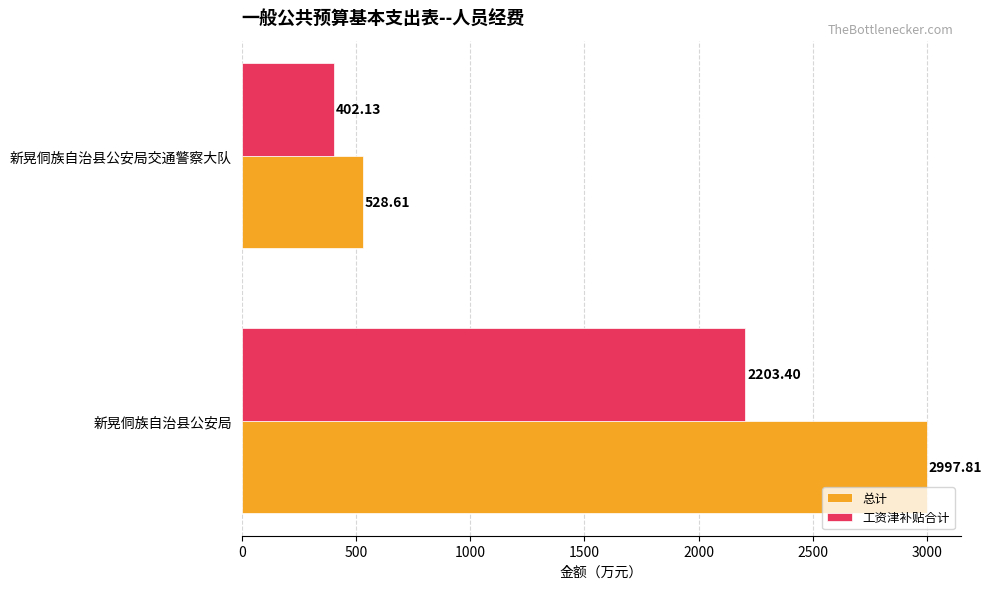

Between 新晃侗族自治县公安局 and 新晃侗族自治县公安局交通警察大队, which series saw the biggest shift?

总计